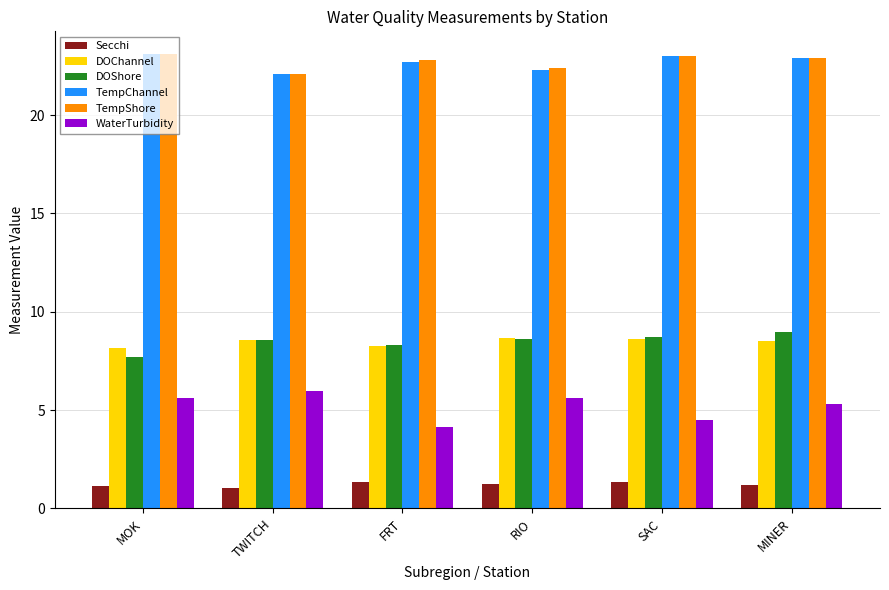

How many groups of bars are there?

6